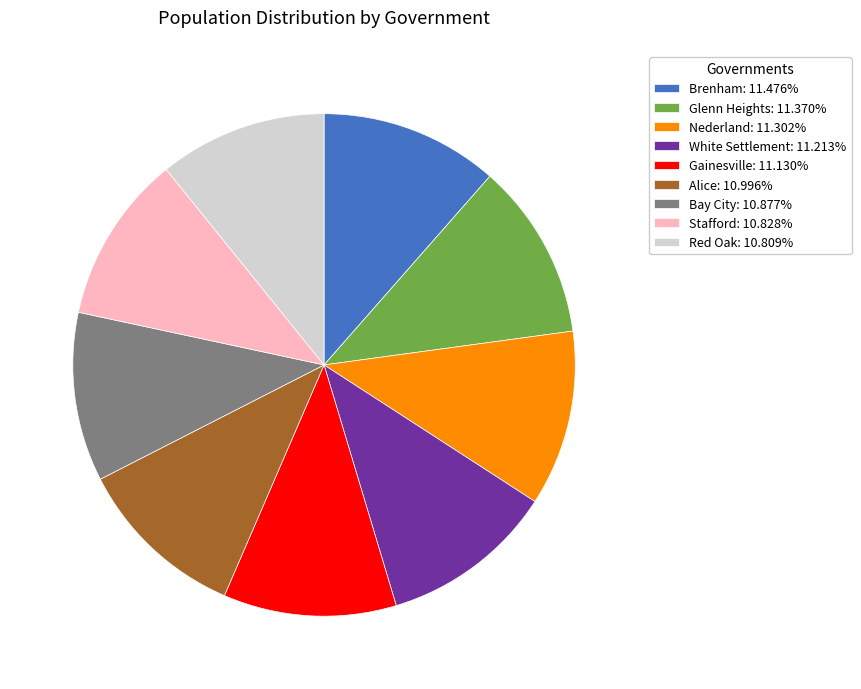

Count the number of slices in the pie.

9